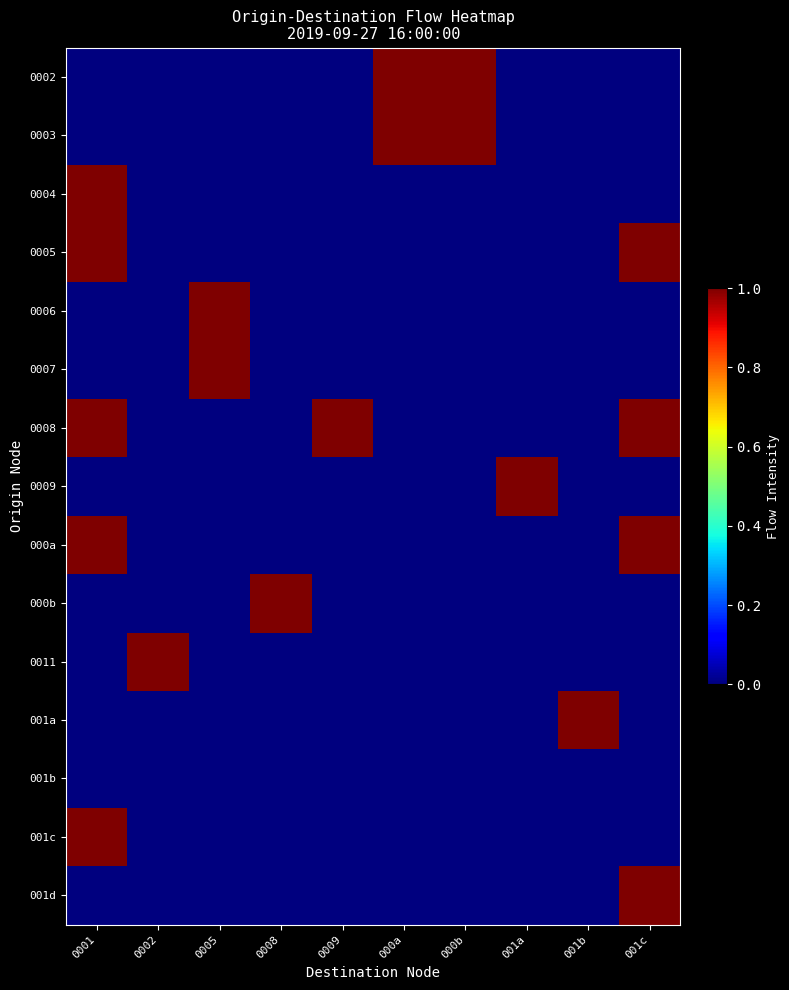

What is the total value across all series at 0005?

2.0